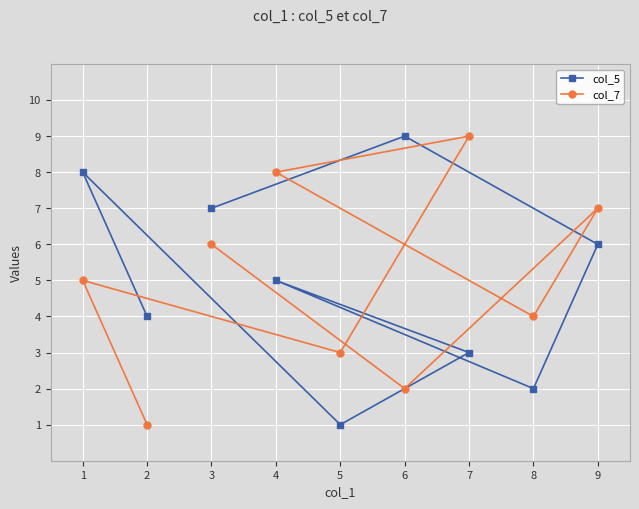

What are all the series names shown in the legend?

col_5, col_7